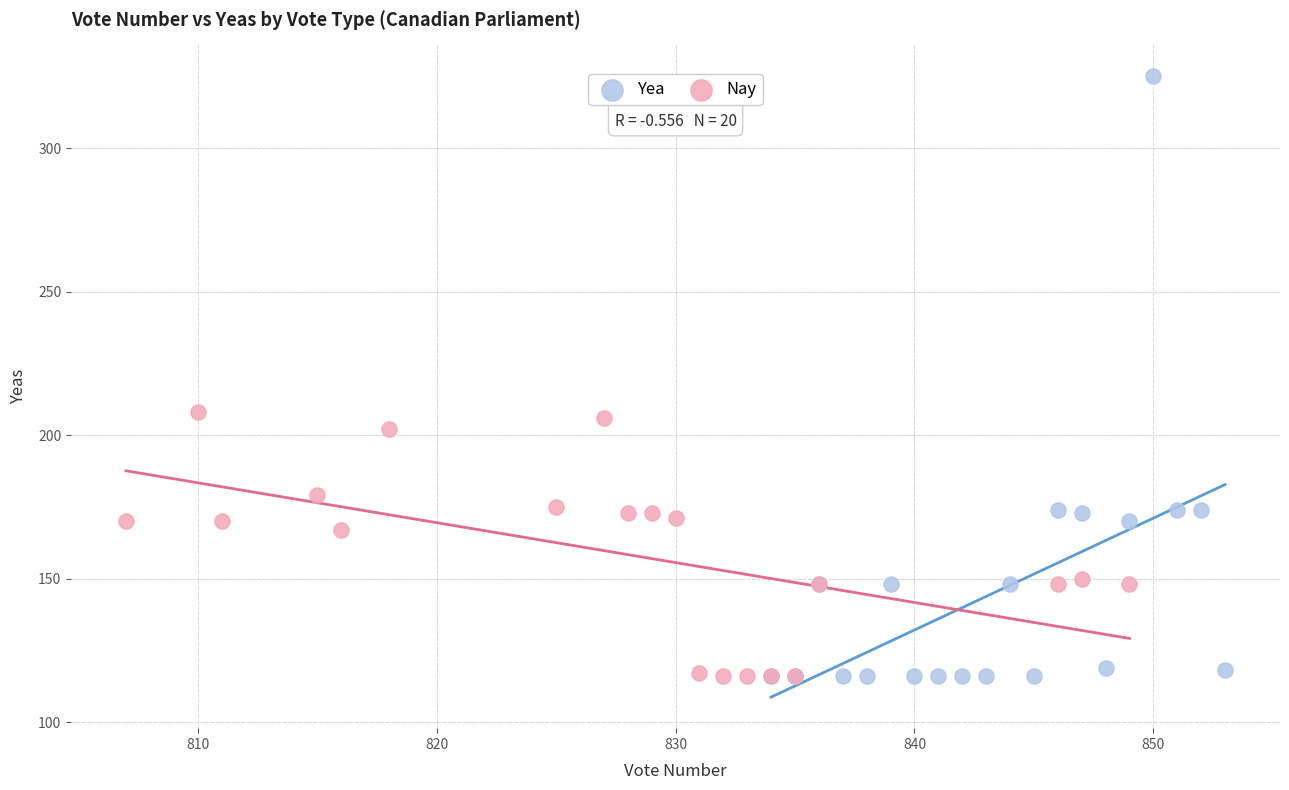

What are all the series names shown in the legend?

Yea, Nay